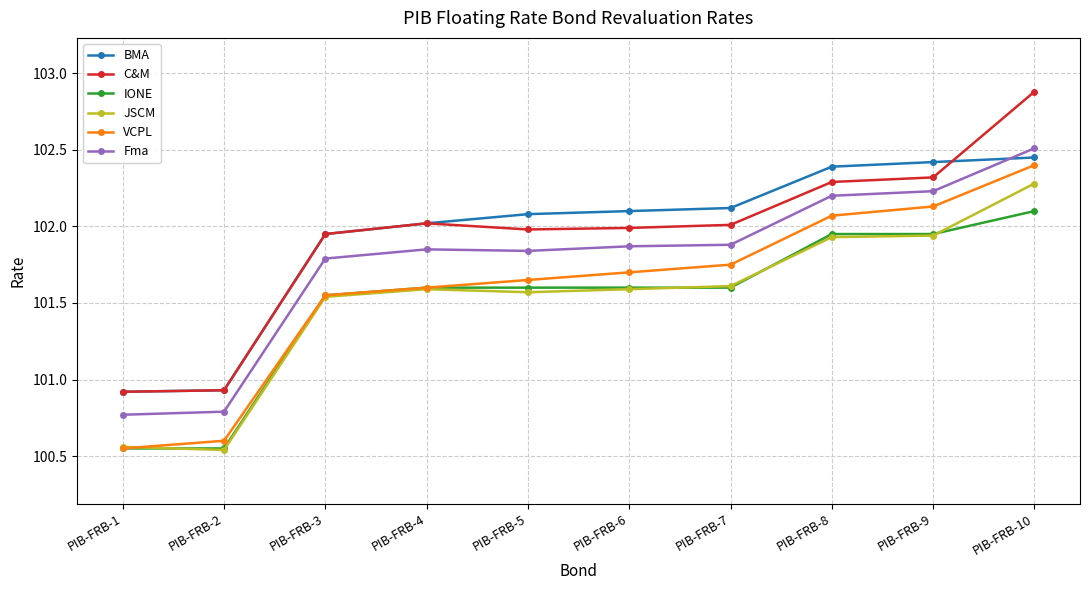

What is the value of the BMA point at the 5th from the left?

102.1